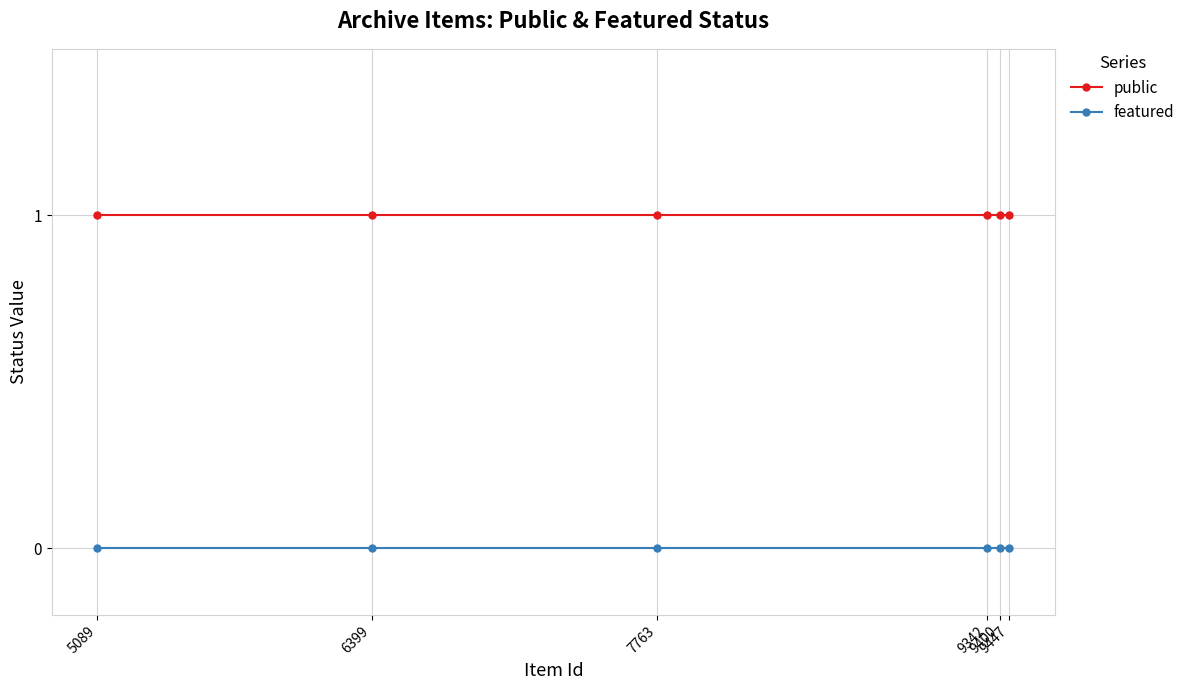

Reading left to right, transcribe all the data shown in this chart.

public: 1	1	1	1	1	1
featured: 0	0	0	0	0	0